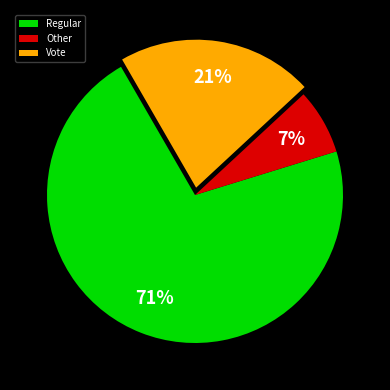

Between Vote and Other, which is larger?

Vote